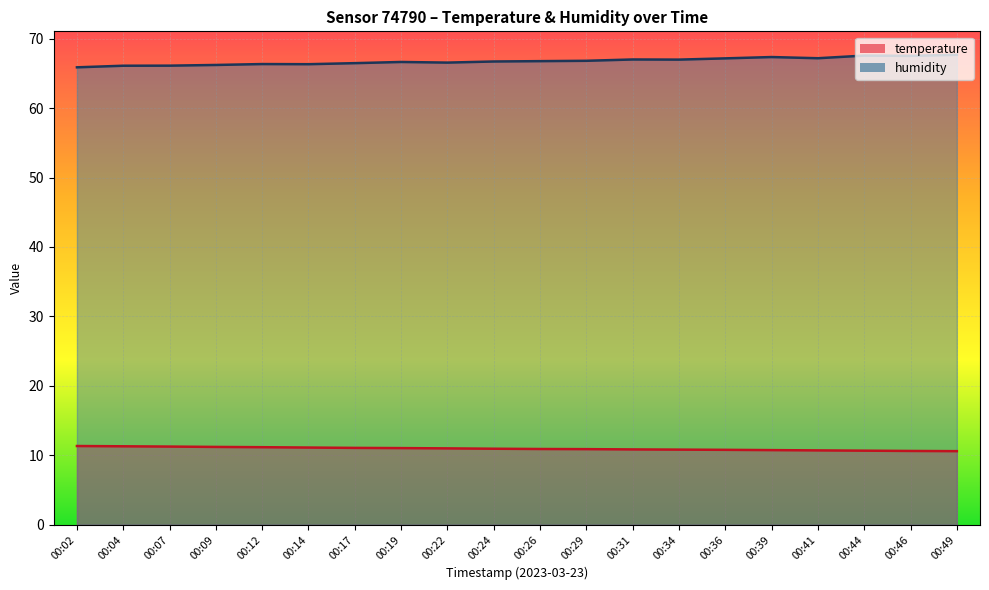

What is the difference between the second highest and second lowest values in the temperature series?

0.7